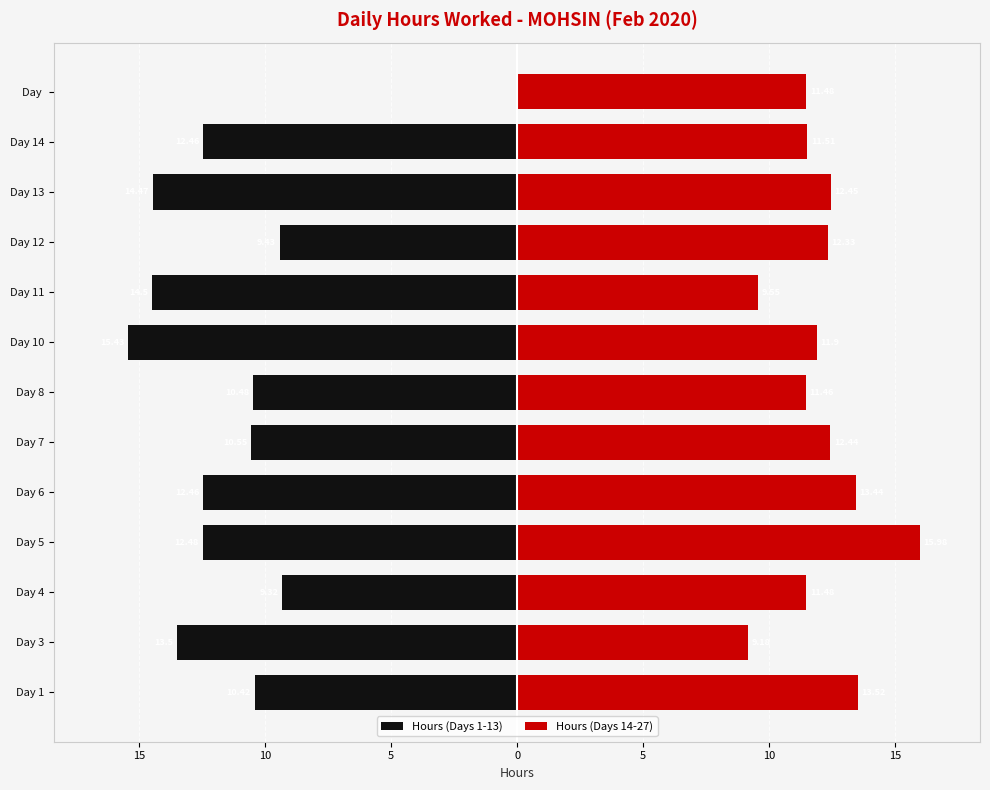

Does the chart contain stacked bars?

No